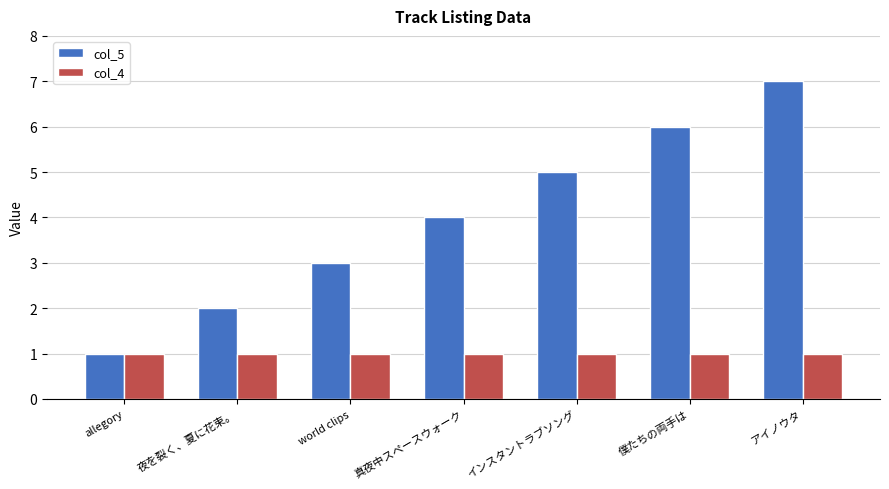

At which category does the chart reach its peak across all series?

アイノウタ